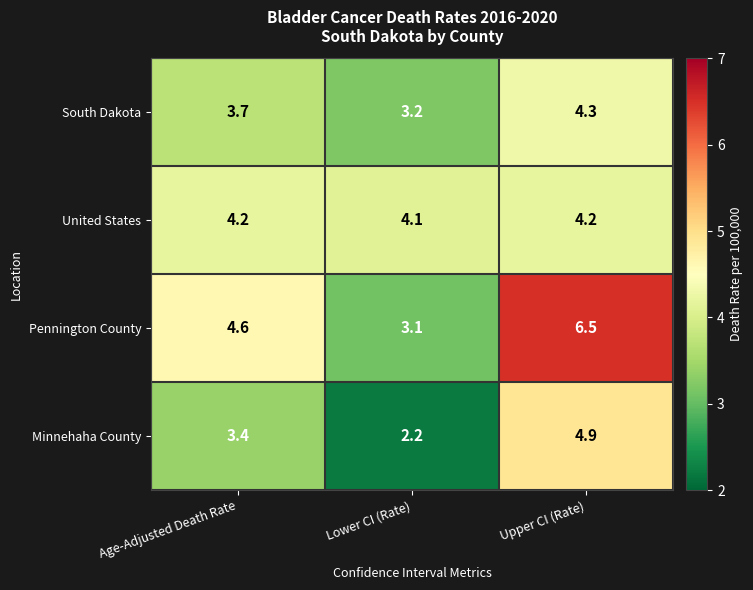

List the series in order of their overall mean, highest first.

Pennington County, United States, South Dakota, Minnehaha County